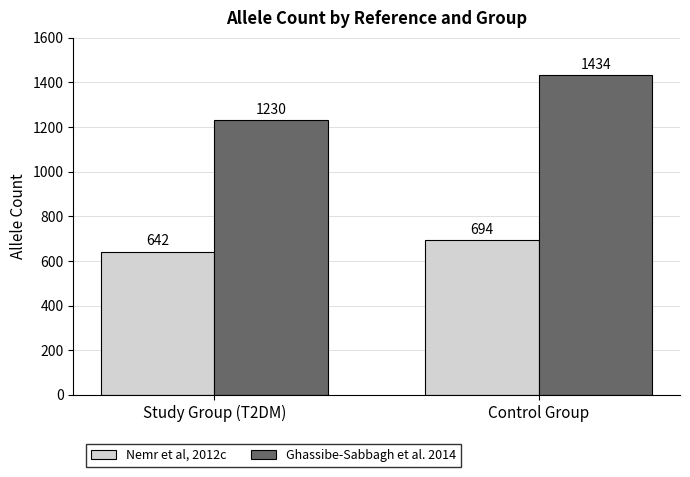

How many data points does each series have?

2